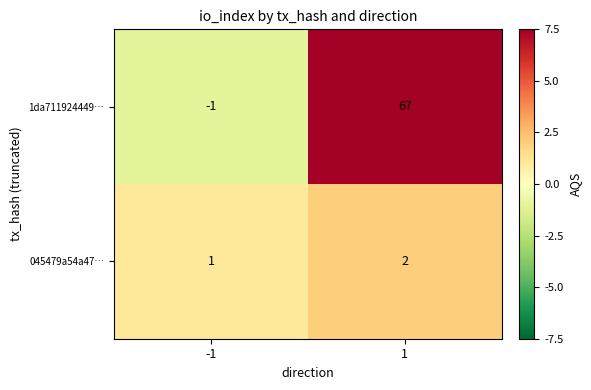

Count the number of data series in this chart.

2